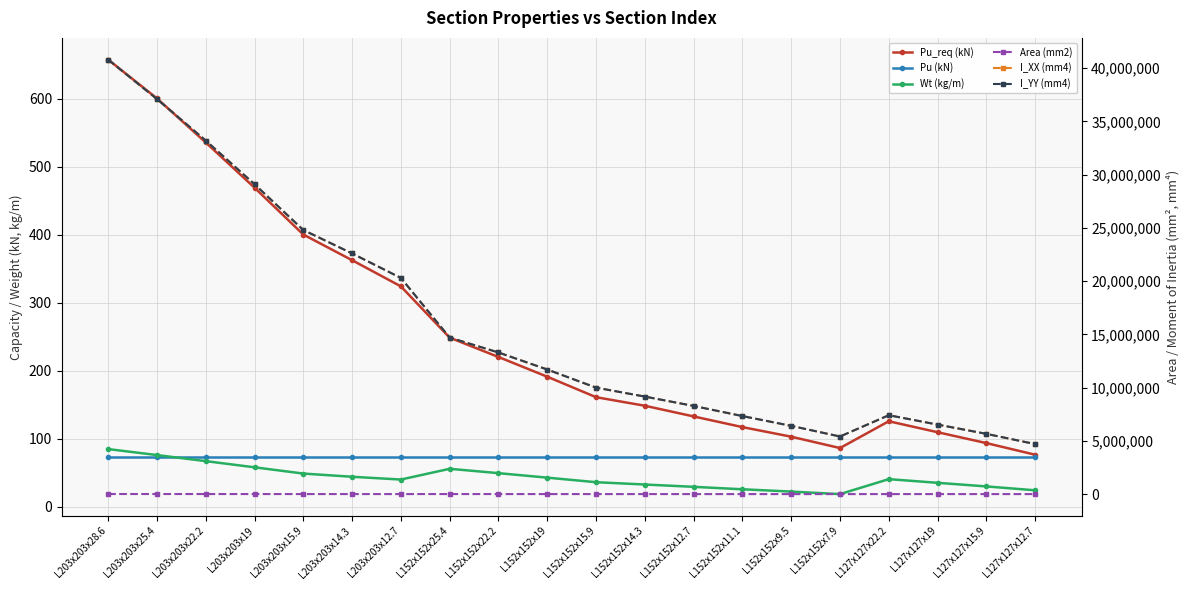

What is the maximum value for Area (mm2)?

10800.0